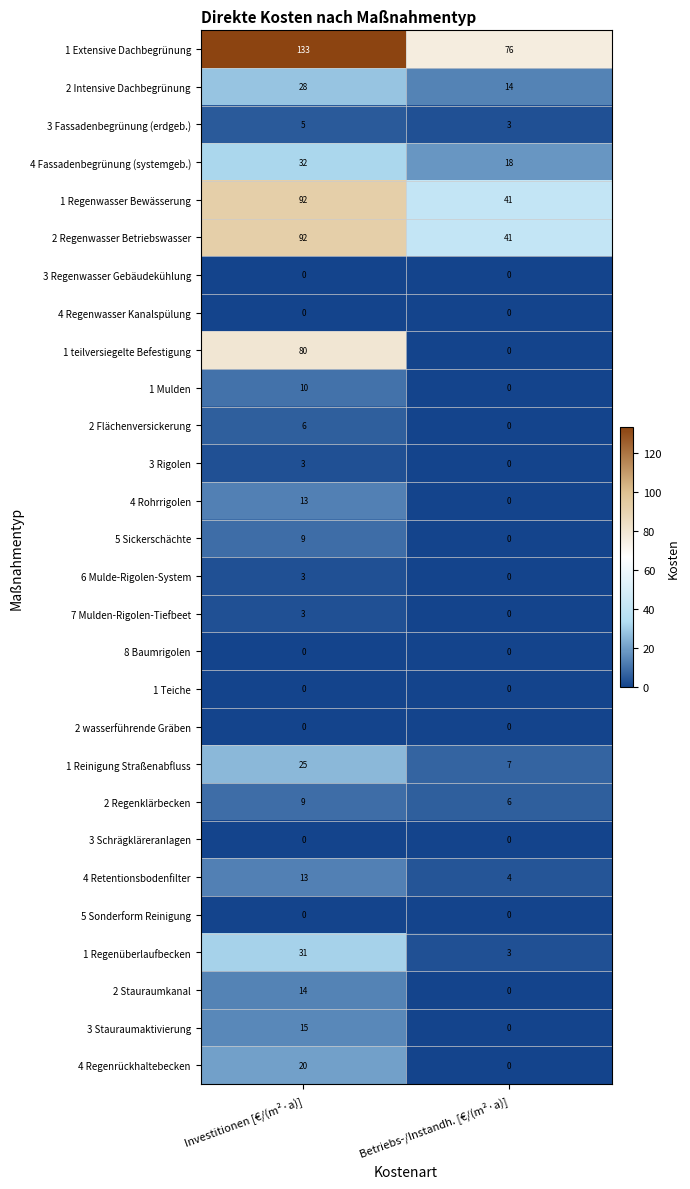

Is it true that 3 Schrägkläreranlagen equals 0 at Investitionen [€/(m²·a)]?

True